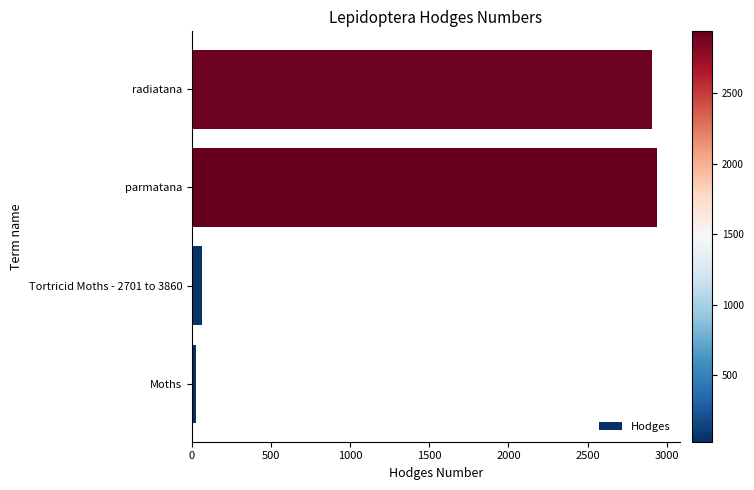

Reading top to bottom, extract all data points from this chart.

2908.0	2937.0	62.1	29.0